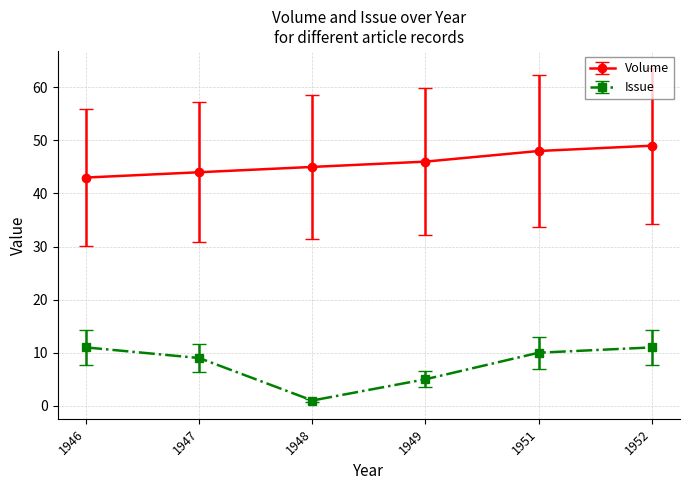

Reading left to right, list all the values displayed in this chart.

Volume: 43	44	45	46	48	49
Issue: 11	9	1	5	10	11